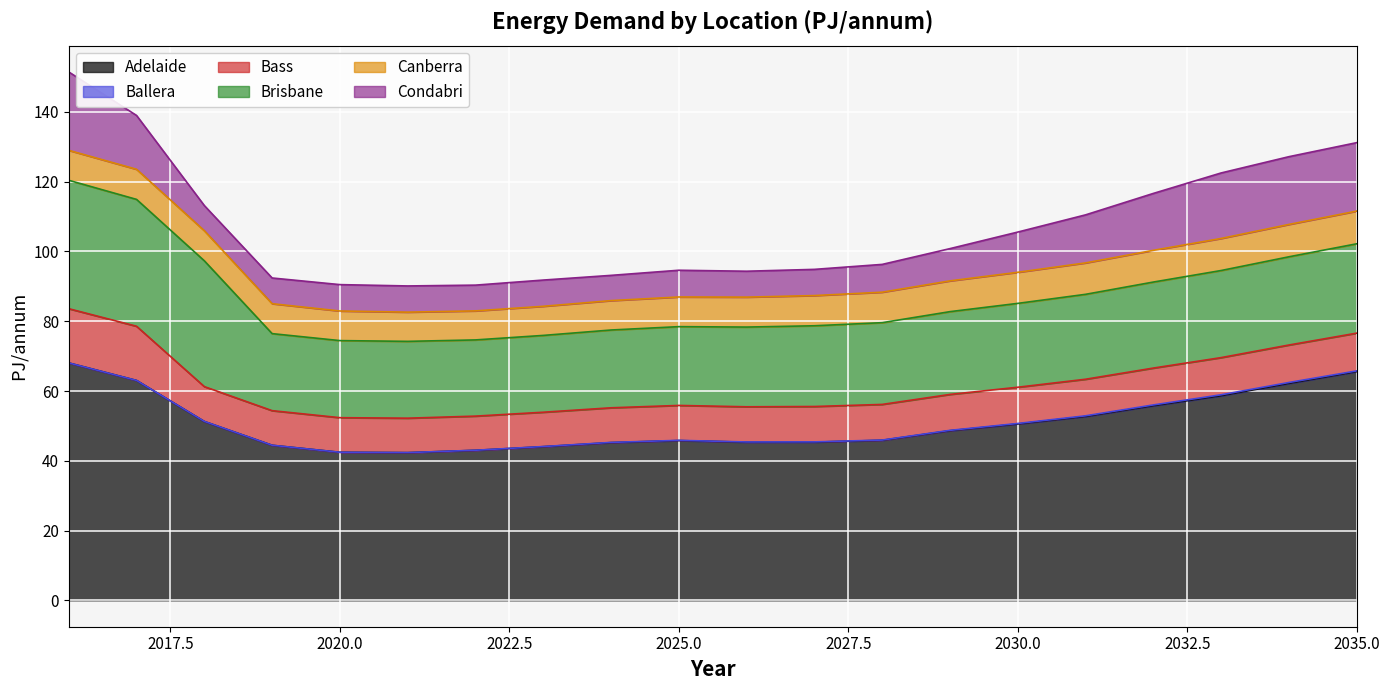

What are all the series names shown in the legend?

Adelaide, Ballera, Bass, Brisbane, Canberra, Condabri